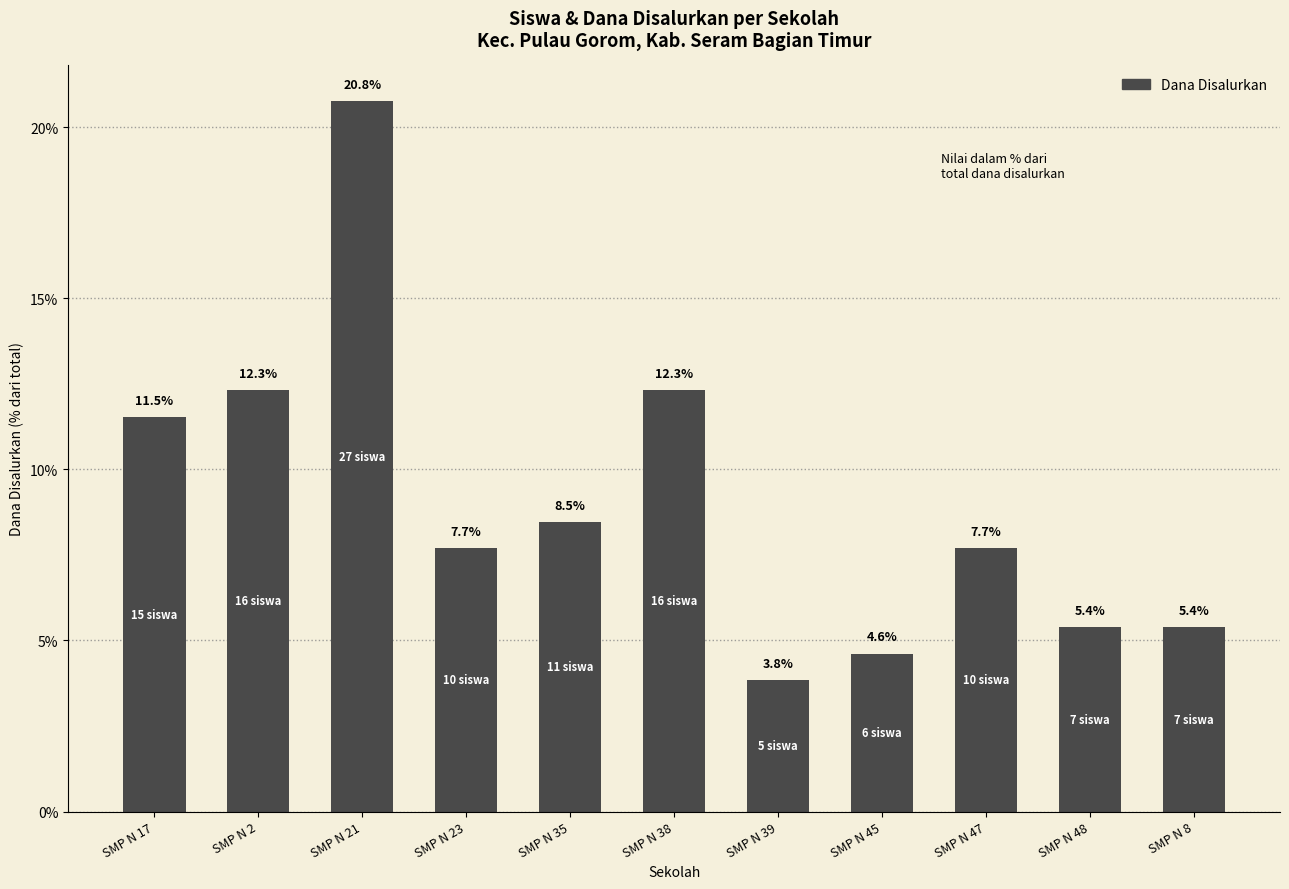

Is it true that the value at SMP N 47 is 11.4?

False